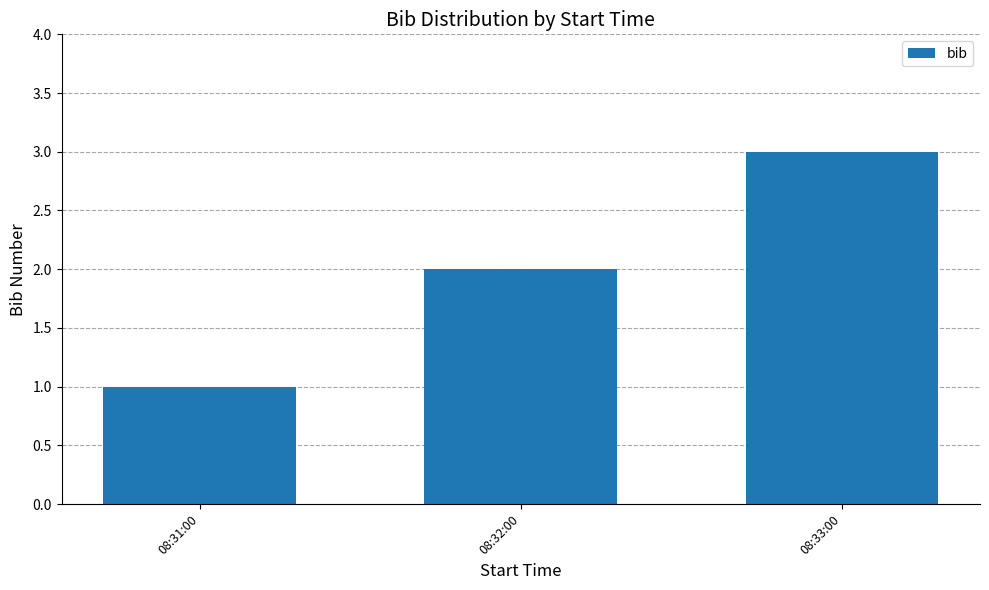

At which label is the value closest to 2?

08:32:00